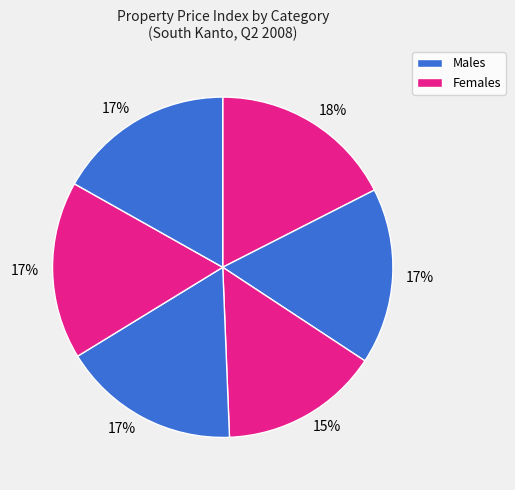

How many segments does this pie chart have?

6